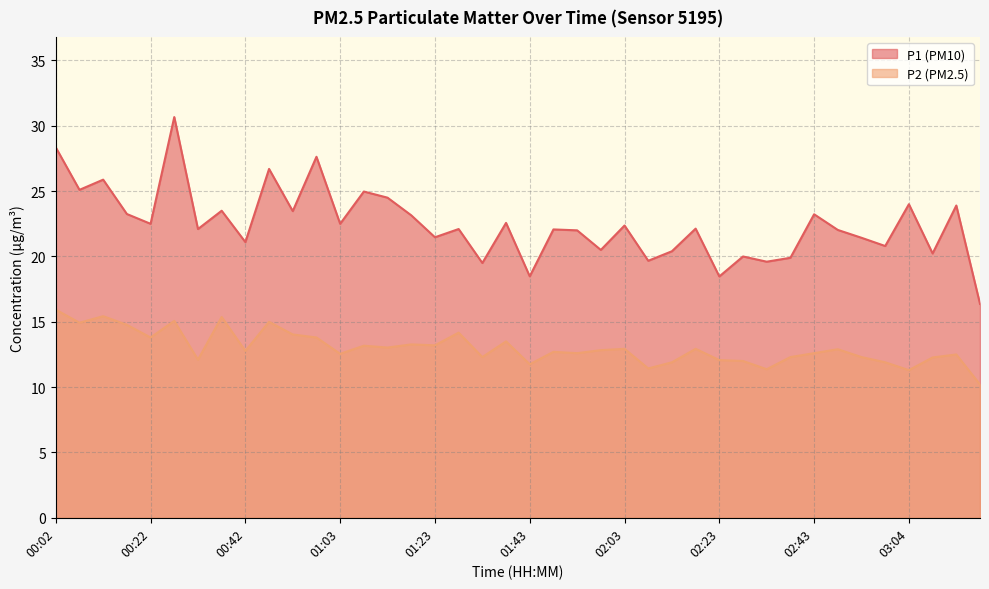

The P1 series shows 29.2 at 01:28. True or false?

False